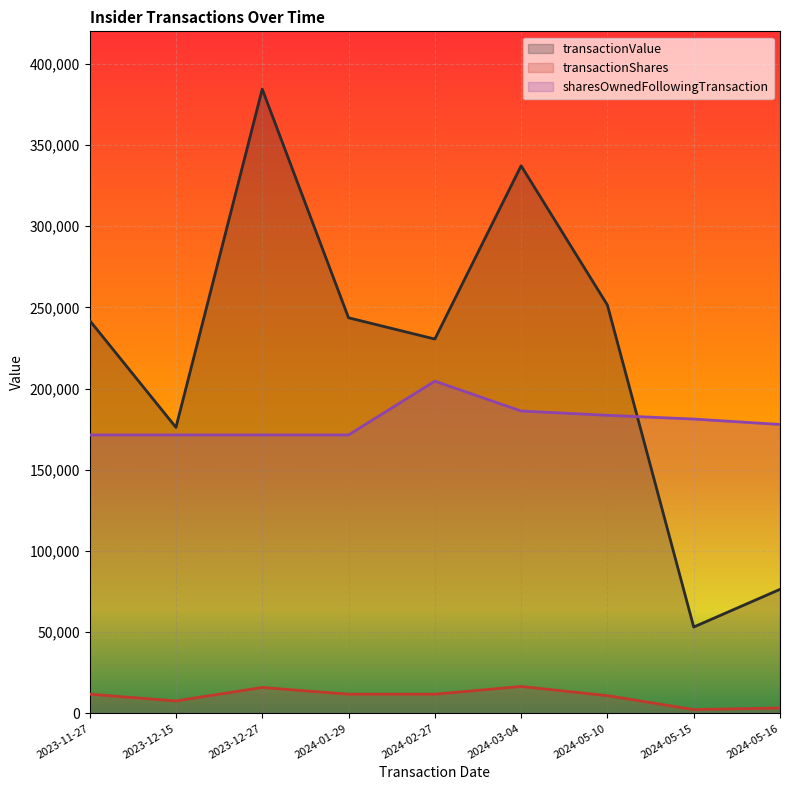

True or false: transactionShares has more than 0 interior local peaks.

True